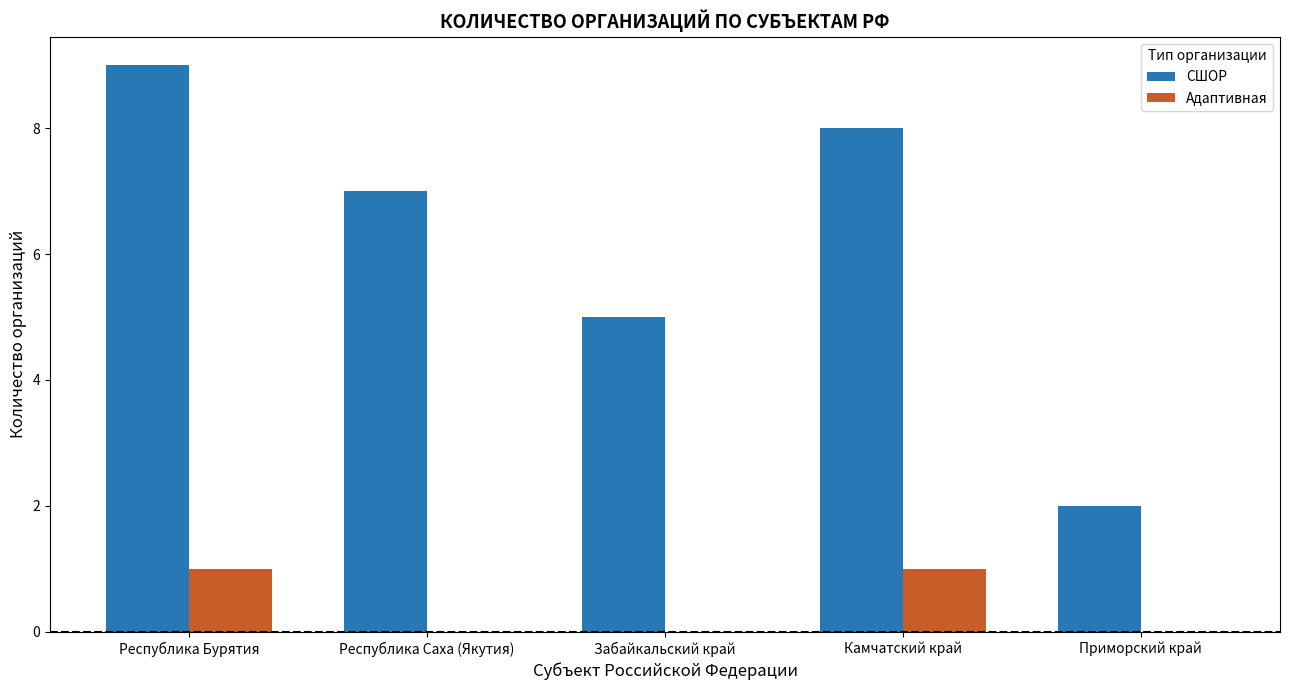

What is the highest value of the СШОР series?

9